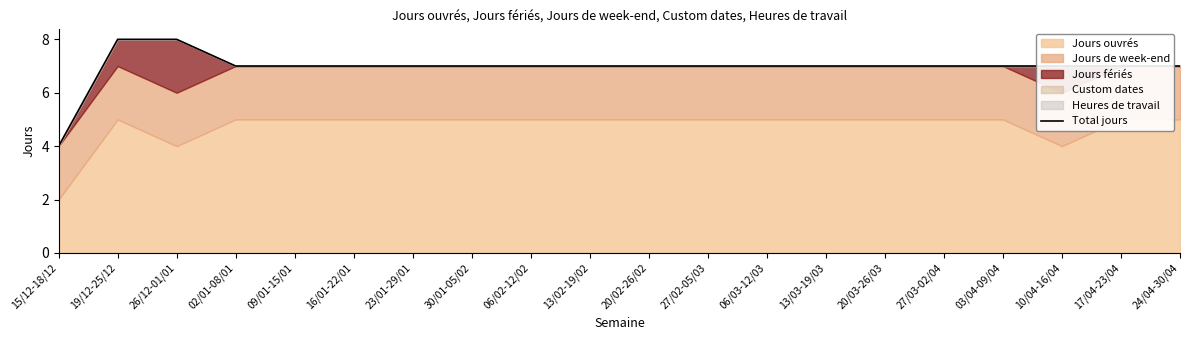

Rank the categories by value from highest to lowest.

19/12-25/12, 26/12-01/01, 02/01-08/01, 09/01-15/01, 16/01-22/01, 23/01-29/01, 30/01-05/02, 06/02-12/02, 13/02-19/02, 20/02-26/02, 27/02-05/03, 06/03-12/03, 13/03-19/03, 20/03-26/03, 27/03-02/04, 03/04-09/04, 10/04-16/04, 17/04-23/04, 24/04-30/04, 15/12-18/12